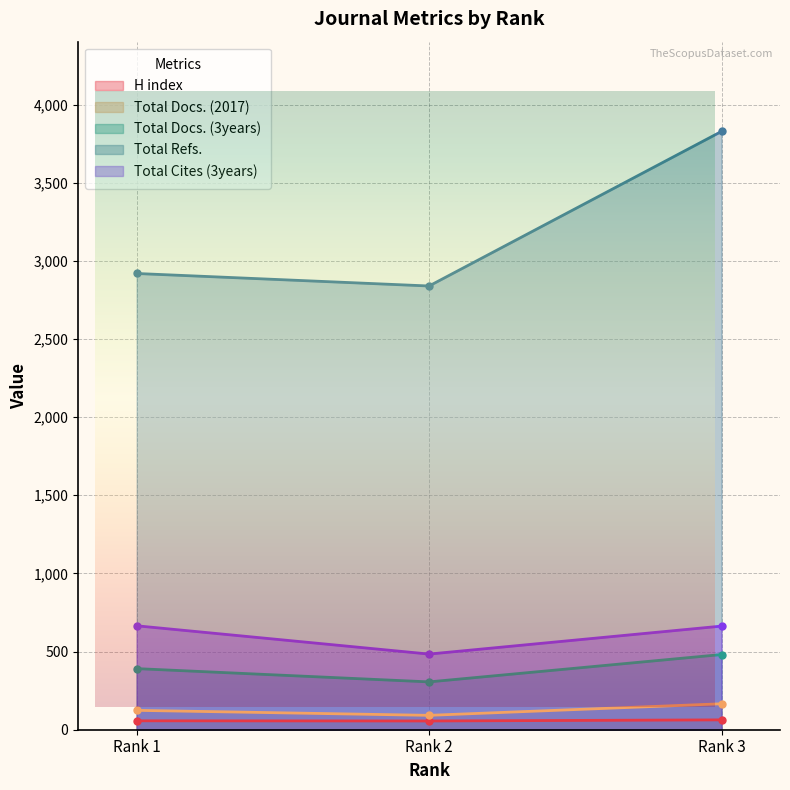

At which label does Total Refs. first exceed 2919?

Rank 3